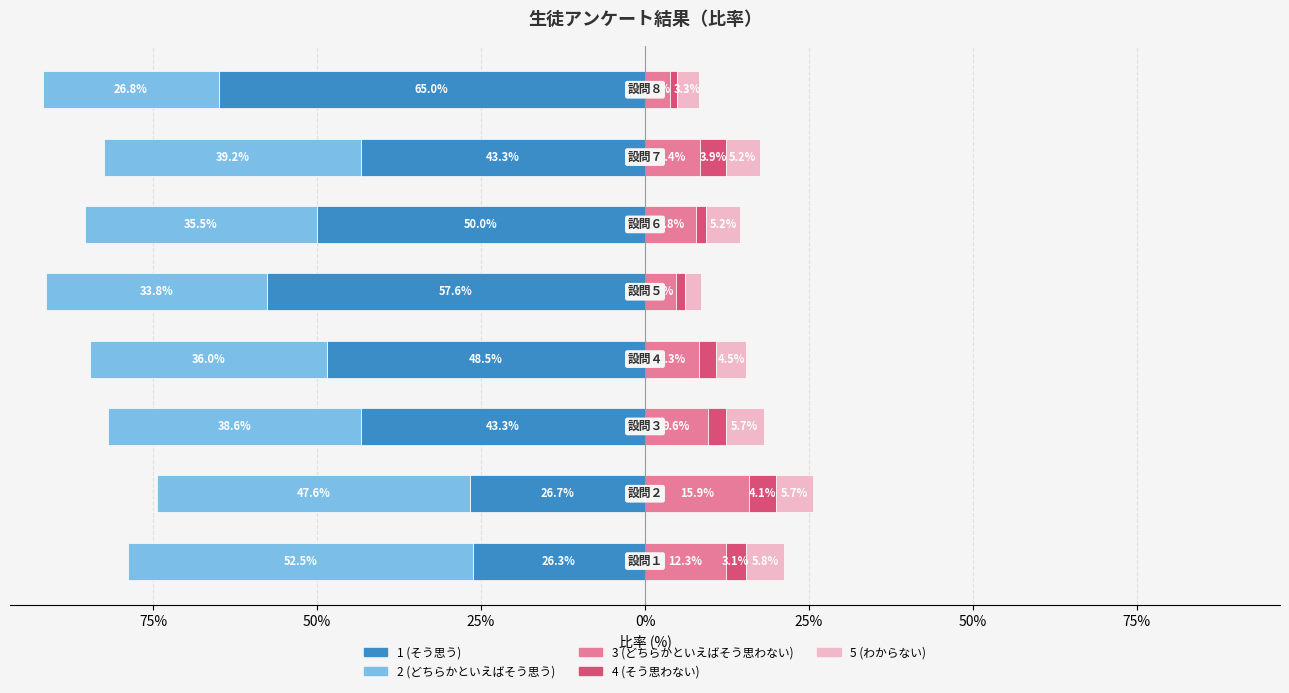

How many bars are there in each group?

5